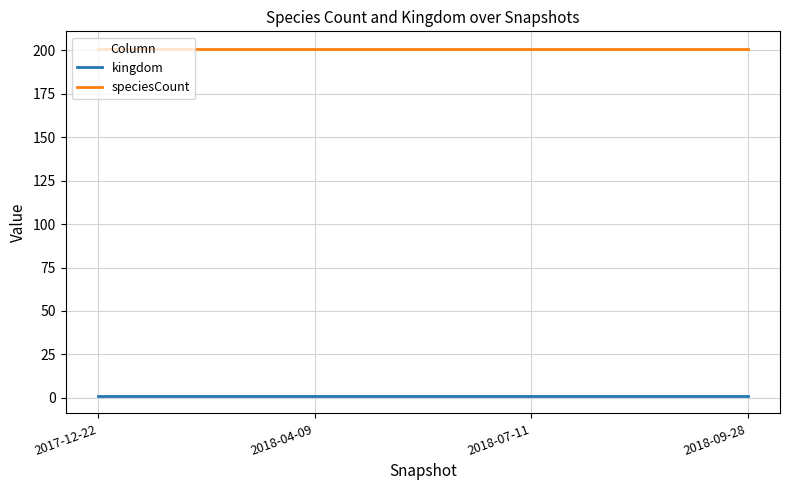

What position from the left is 2017-12-22?

1